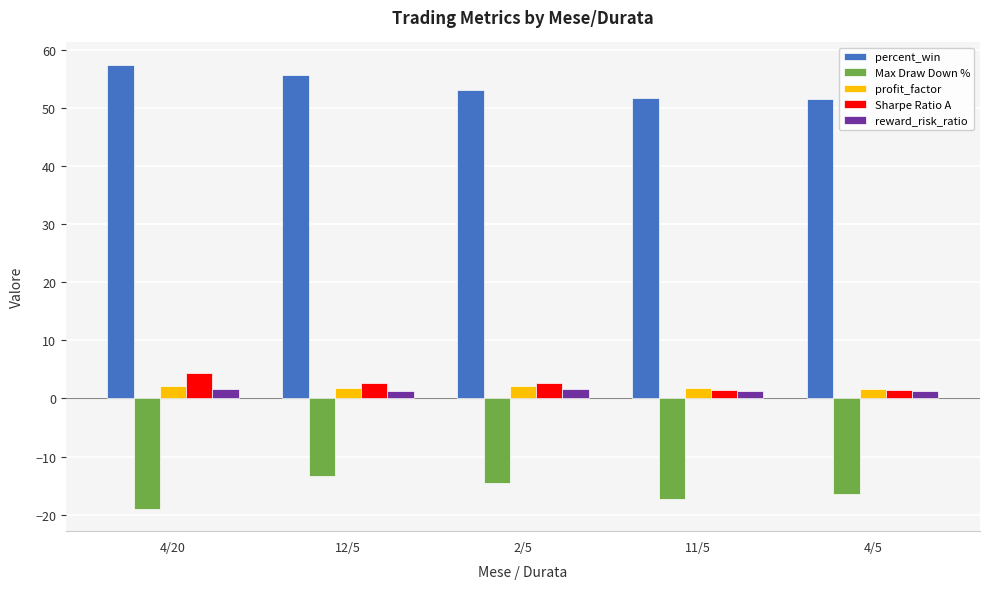

True or false: reward_risk_ratio has a value of 1.3 at 11/5.

True